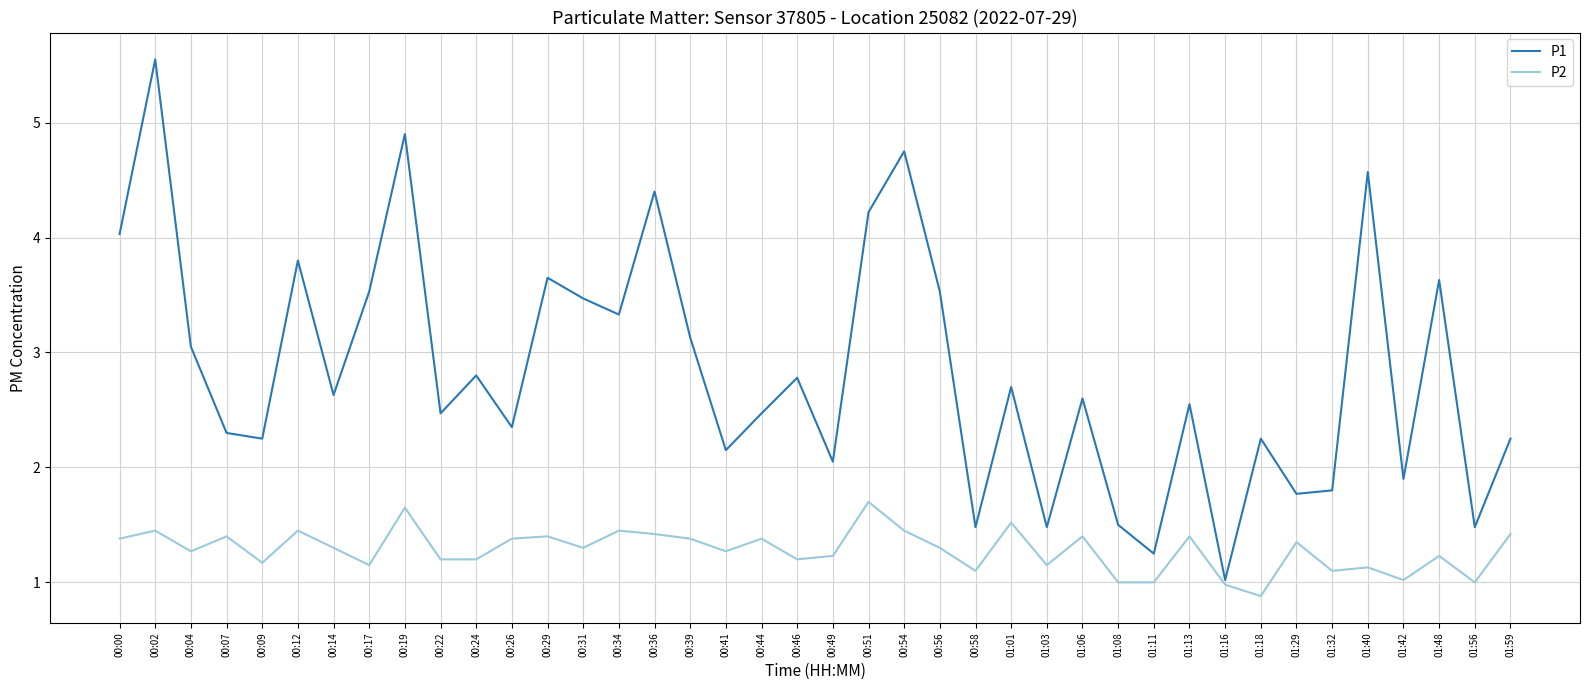

Which series has the widest spread of values?

P1